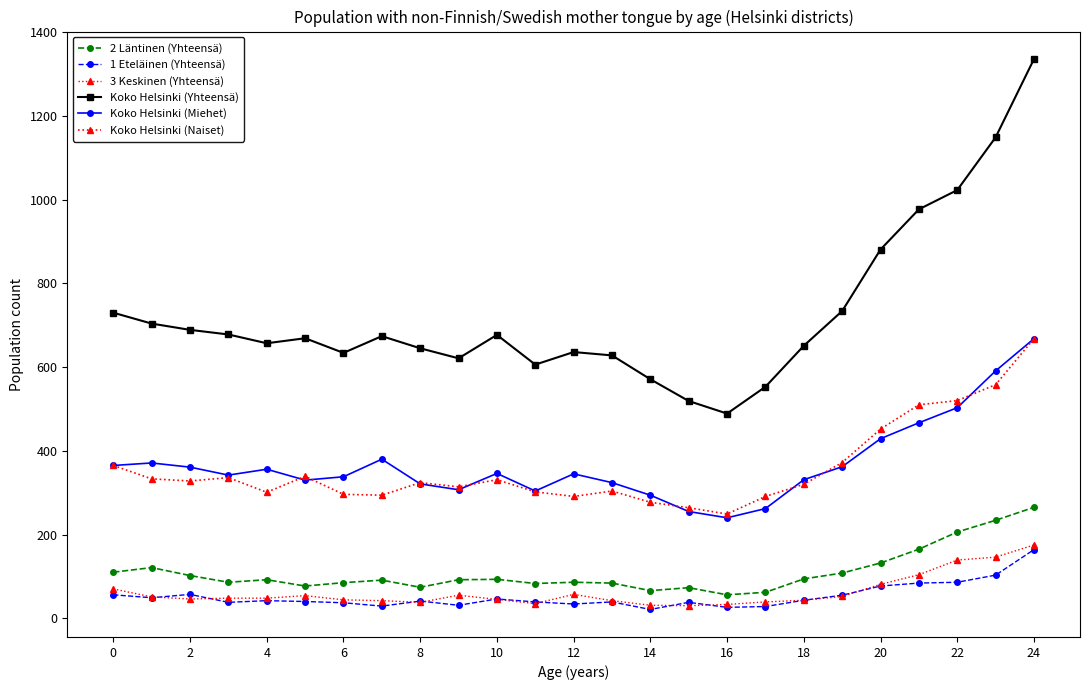

Is this an area chart (filled region under the line)?

No